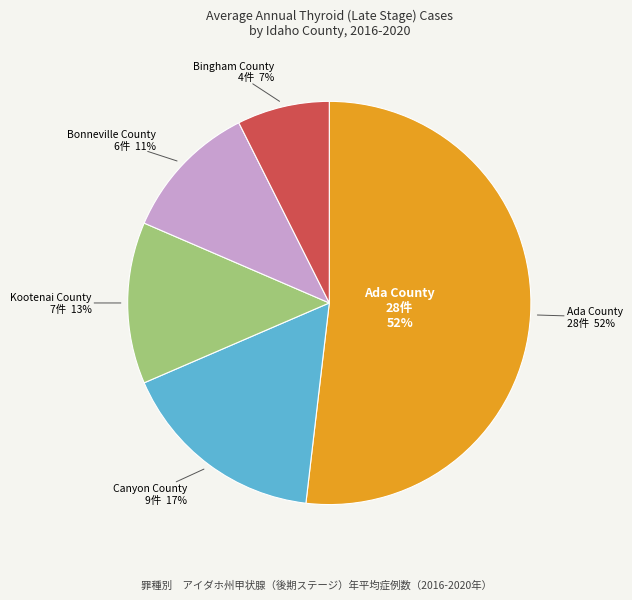

Is there any slice that represents more than half of the pie?

Yes